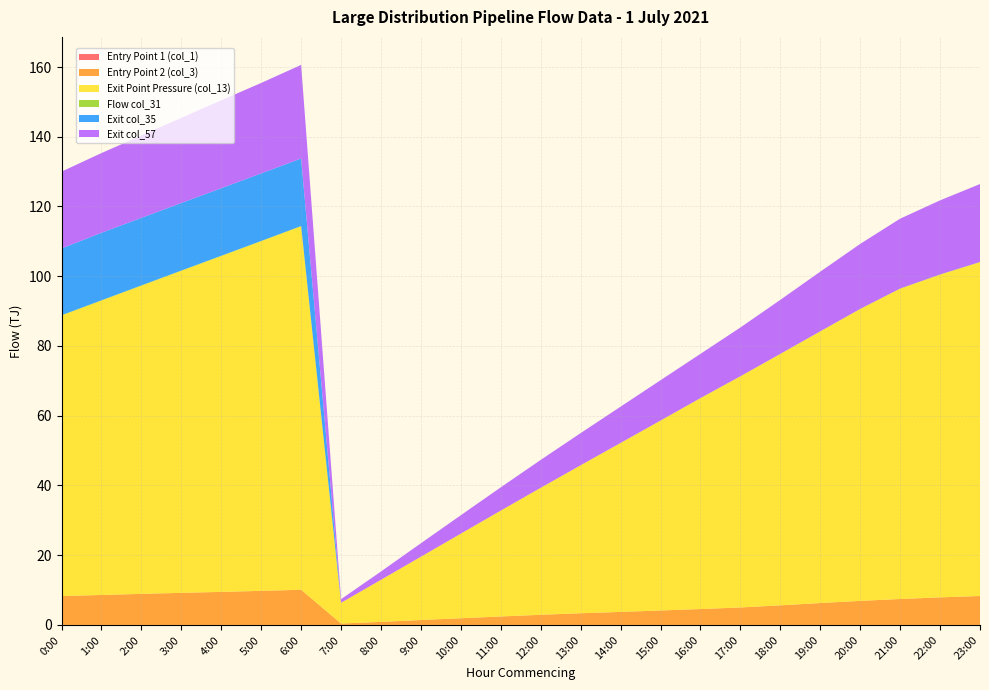

Reading left to right, extract all data points from this chart.

Entry Point 1 (col_1): 0:00=0.0	1:00=0.0	2:00=0.0	3:00=0.0	4:00=0.0	5:00=0.0	6:00=0.0	7:00=0.0	8:00=0.0	9:00=0.0	10:00=0.0	11:00=0.0	12:00=0.0	13:00=0.0	14:00=0.0	15:00=0.0	16:00=0.0	17:00=0.0	18:00=0.0	19:00=0.0	20:00=0.0	21:00=0.0	22:00=0.0	23:00=0.0
Entry Point 2 (col_3): 0:00=8.3	1:00=8.6	2:00=8.9	3:00=9.2	4:00=9.5	5:00=9.8	6:00=10.1	7:00=0.4	8:00=0.9	9:00=1.4	10:00=1.9	11:00=2.4	12:00=2.9	13:00=3.4	14:00=3.7	15:00=4.1	16:00=4.6	17:00=5.0	18:00=5.6	19:00=6.3	20:00=6.9	21:00=7.4	22:00=7.9	23:00=8.3
Exit Point Pressure (col_13): 0:00=80.5	1:00=84.4	2:00=88.4	3:00=92.3	4:00=96.3	5:00=100.3	6:00=104.2	7:00=6.0	8:00=12.1	9:00=18.2	10:00=24.3	11:00=30.4	12:00=36.4	13:00=42.4	14:00=48.4	15:00=54.5	16:00=60.5	17:00=66.3	18:00=72.1	19:00=77.9	20:00=83.7	21:00=89.0	22:00=92.5	23:00=95.7
Flow col_31: 0:00=0.1	1:00=0.1	2:00=0.1	3:00=0.1	4:00=0.1	5:00=0.1	6:00=0.1	7:00=0.0	8:00=0.0	9:00=0.0	10:00=0.0	11:00=0.0	12:00=0.0	13:00=0.0	14:00=0.0	15:00=0.0	16:00=0.0	17:00=0.1	18:00=0.1	19:00=0.1	20:00=0.1	21:00=0.1	22:00=0.1	23:00=0.1
Exit col_35: 0:00=19.1	1:00=19.4	2:00=19.4	3:00=19.4	4:00=19.4	5:00=19.4	6:00=19.4	7:00=0.0	8:00=0.0	9:00=0.0	10:00=0.0	11:00=0.0	12:00=0.0	13:00=0.0	14:00=0.0	15:00=0.0	16:00=0.0	17:00=0.0	18:00=0.0	19:00=0.0	20:00=0.0	21:00=0.0	22:00=0.0	23:00=0.0
Exit col_57: 0:00=22.0	1:00=22.9	2:00=23.6	3:00=24.4	4:00=25.2	5:00=25.9	6:00=26.8	7:00=1.0	8:00=2.4	9:00=3.9	10:00=5.3	11:00=6.7	12:00=8.0	13:00=9.2	14:00=10.4	15:00=11.6	16:00=12.7	17:00=14.0	18:00=15.5	19:00=17.1	20:00=18.6	21:00=20.0	22:00=21.2	23:00=22.3